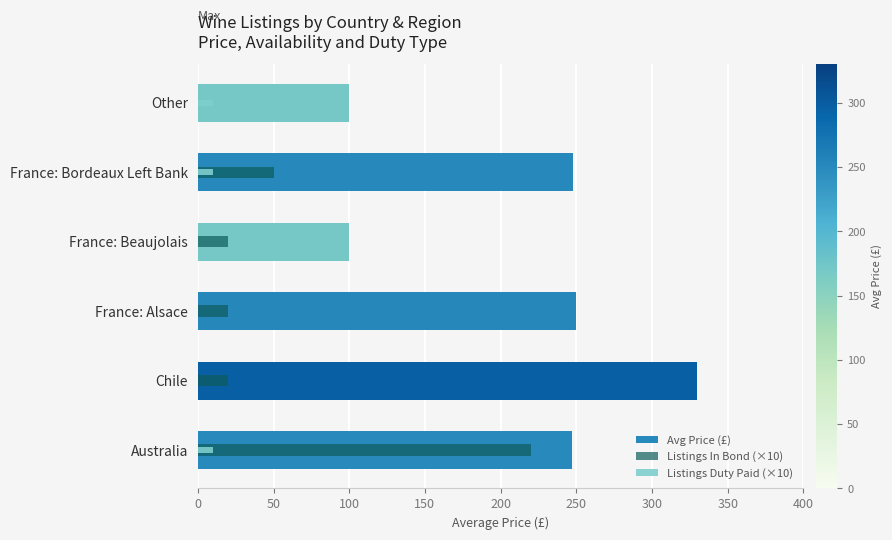

What is the difference between the highest and lowest values at Australia?

237